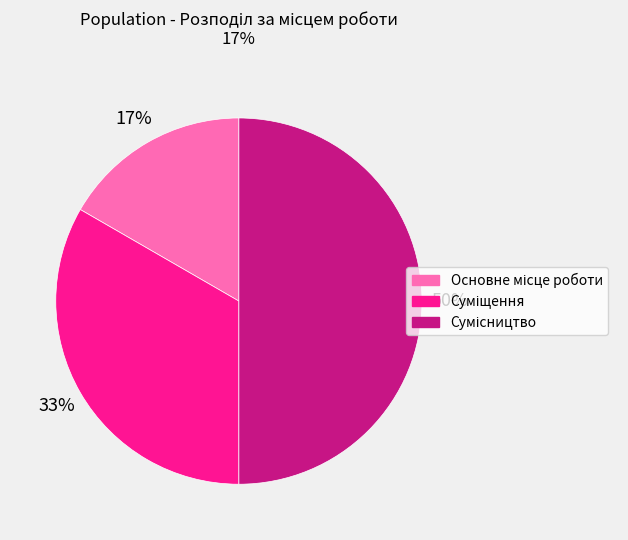

To the nearest percent, what is the difference between the largest and smallest slice percentages?

33%